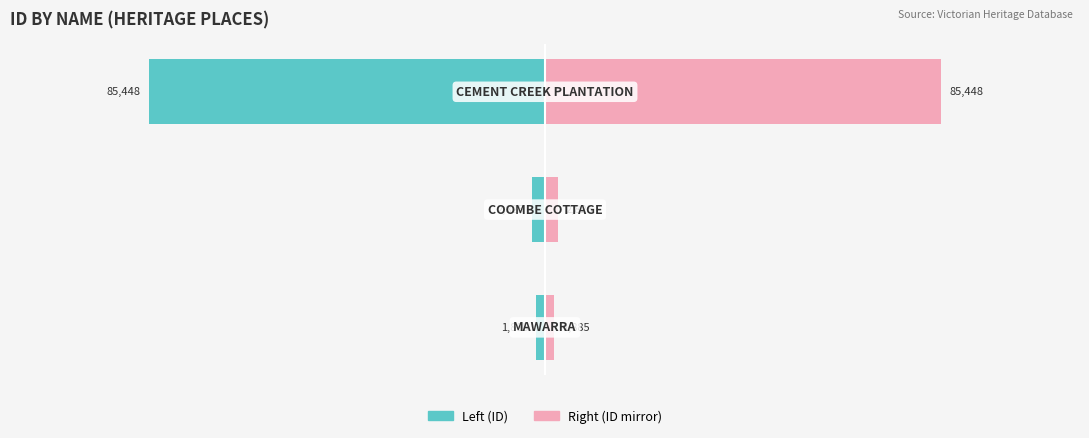

What are all the series names shown in the legend?

Left (ID), Right (ID mirror)